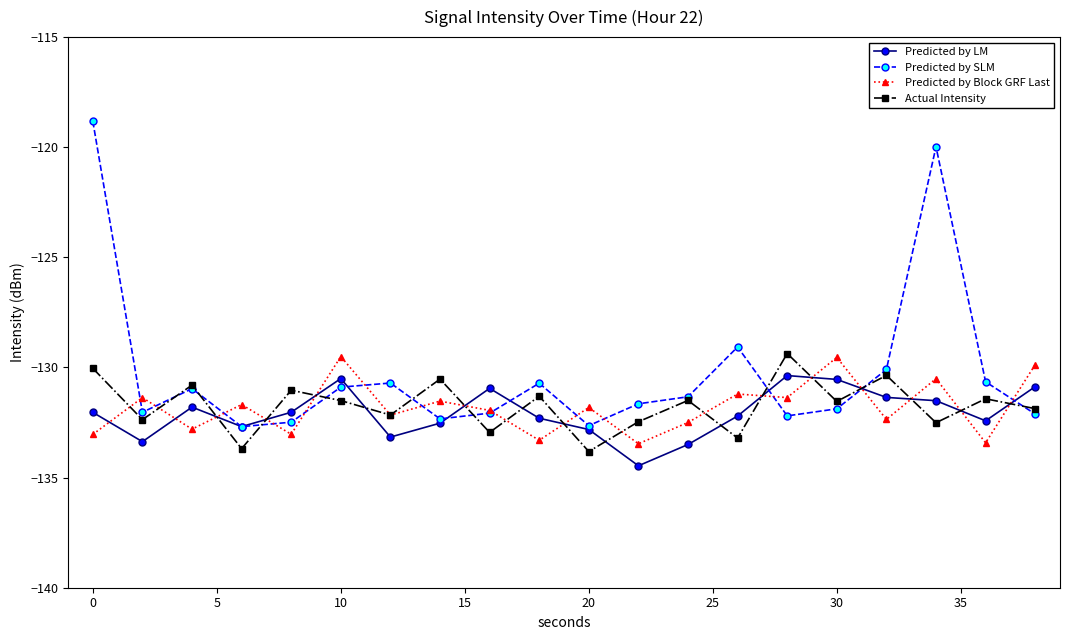

Which series has the widest spread of values?

Predicted by SLM